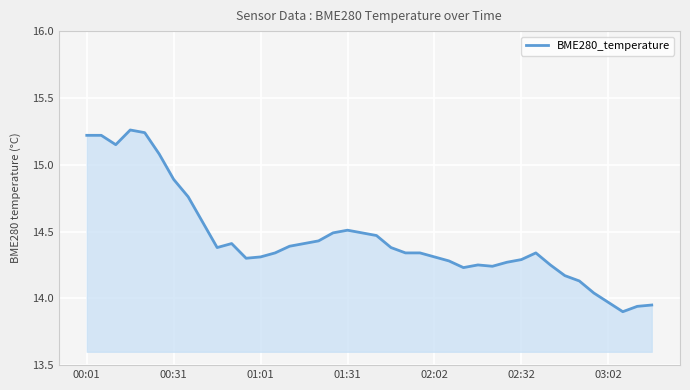

What is the sum of all values?

577.9